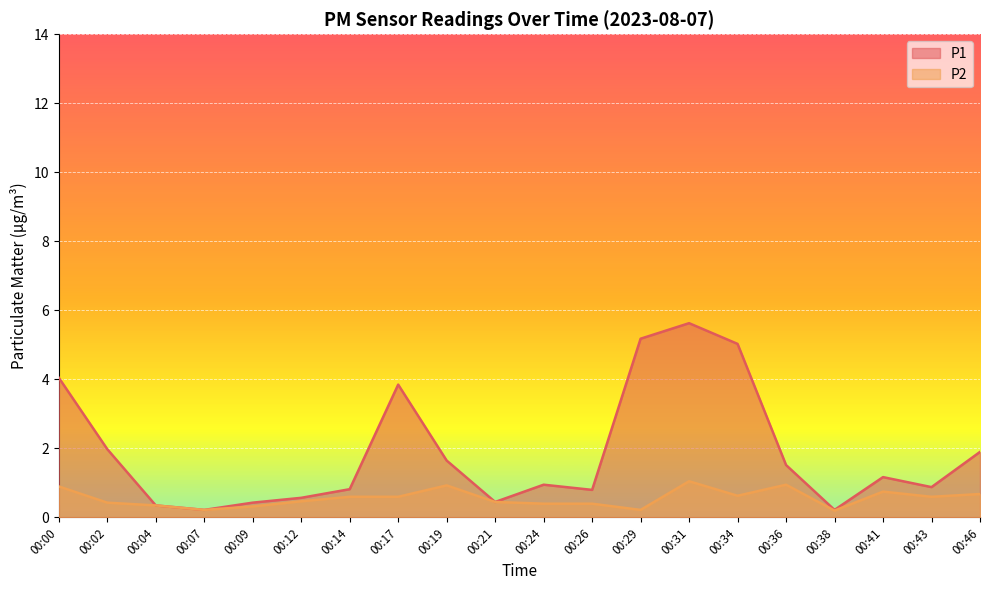

Reading left to right, list all the values displayed in this chart.

P1: 00:00=4.0	00:02=2.0	00:04=0.3	00:07=0.2	00:09=0.4	00:12=0.6	00:14=0.8	00:17=3.9	00:19=1.6	00:21=0.5	00:24=0.9	00:26=0.8	00:29=5.2	00:31=5.6	00:34=5.0	00:36=1.5	00:38=0.2	00:41=1.2	00:43=0.9	00:46=1.9
P2: 00:00=0.9	00:02=0.4	00:04=0.3	00:07=0.2	00:09=0.3	00:12=0.5	00:14=0.6	00:17=0.6	00:19=0.9	00:21=0.5	00:24=0.4	00:26=0.4	00:29=0.2	00:31=1.1	00:34=0.6	00:36=0.9	00:38=0.2	00:41=0.8	00:43=0.6	00:46=0.7